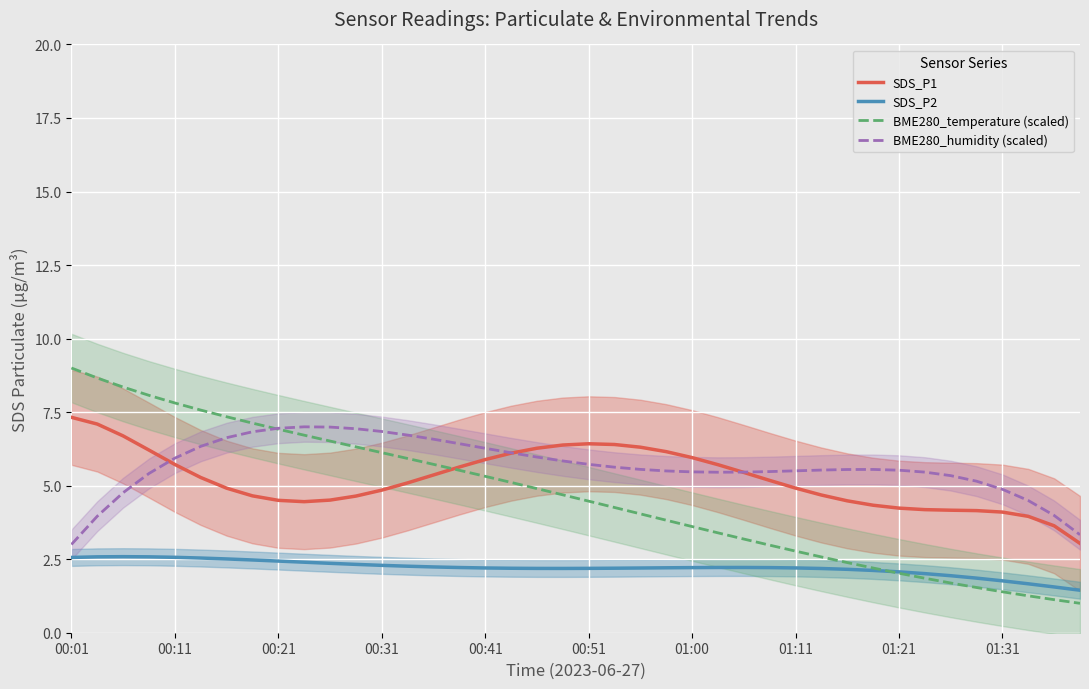

At how many categories does at least one series exceed 5?

36